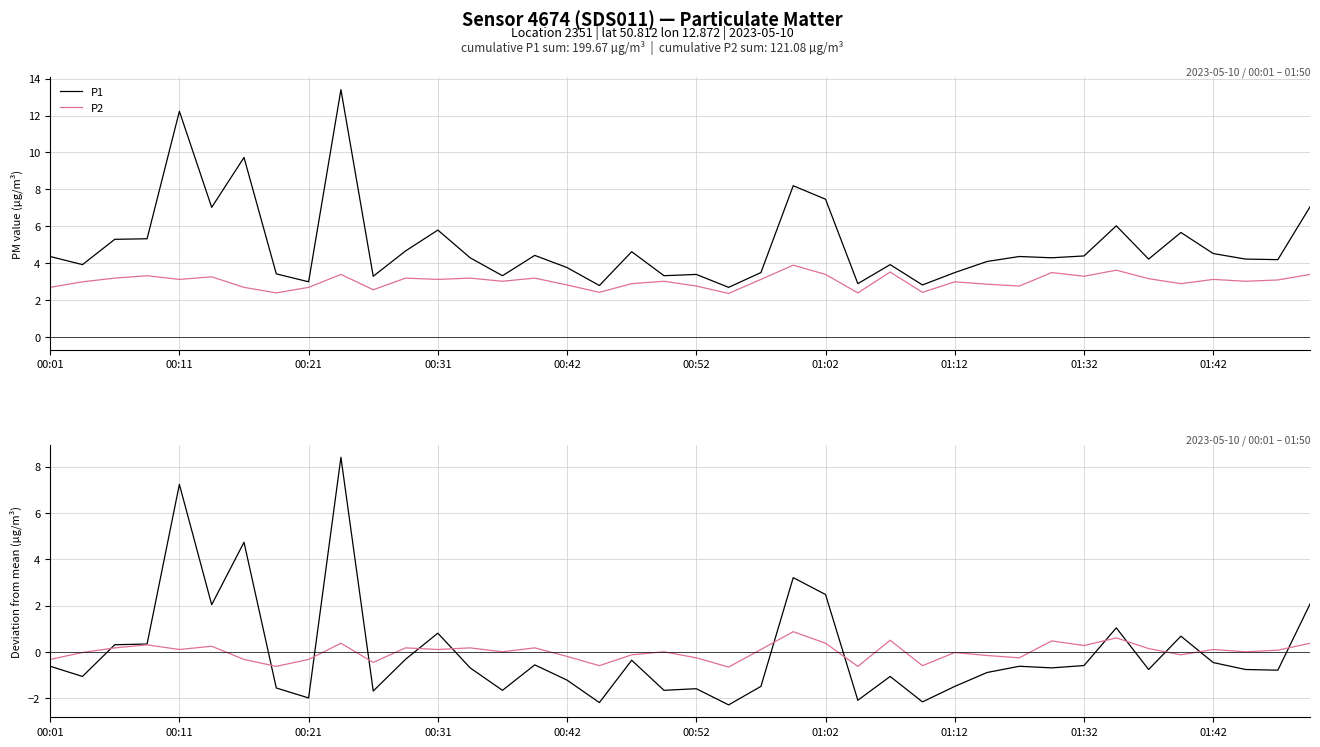

True or false: P1 and P2 intersect in this chart.

True